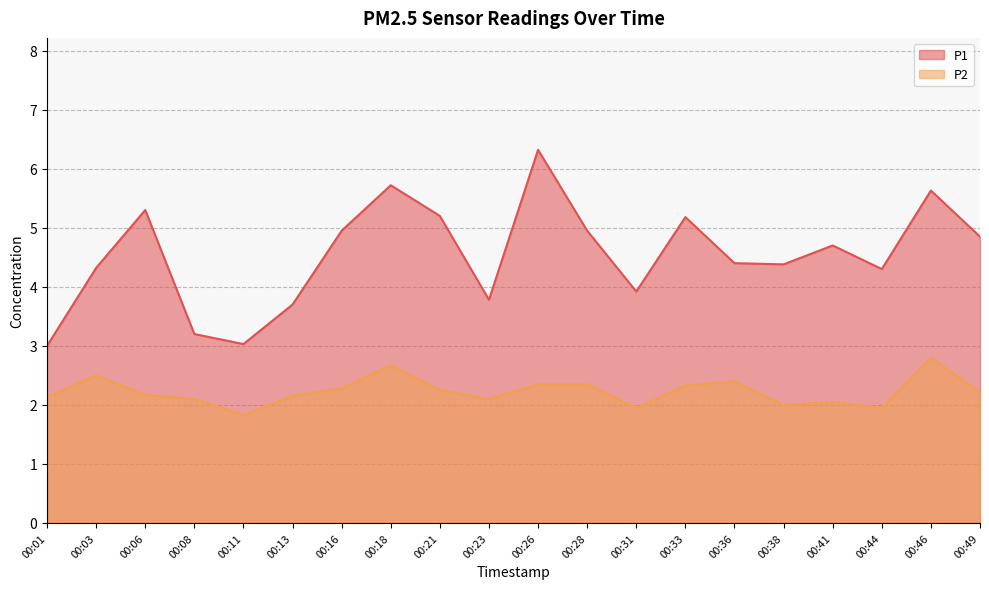

Reading right to left, extract all data points from this chart.

P1: 00:49=4.8	00:46=5.6	00:44=4.3	00:41=4.7	00:38=4.4	00:36=4.4	00:33=5.2	00:31=3.9	00:28=5.0	00:26=6.3	00:23=3.8	00:21=5.2	00:18=5.7	00:16=5.0	00:13=3.7	00:11=3.0	00:08=3.2	00:06=5.3	00:03=4.3	00:01=3.0
P2: 00:49=2.2	00:46=2.8	00:44=1.9	00:41=2.0	00:38=2.0	00:36=2.4	00:33=2.3	00:31=1.9	00:28=2.4	00:26=2.4	00:23=2.1	00:21=2.2	00:18=2.7	00:16=2.3	00:13=2.1	00:11=1.8	00:08=2.1	00:06=2.2	00:03=2.5	00:01=2.1